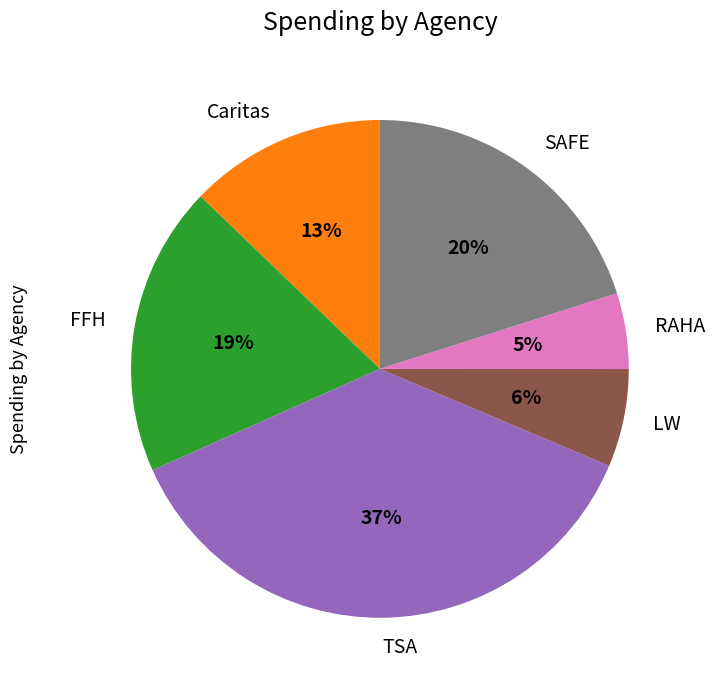

The FFH slice represents 19% of the pie. True or false?

True